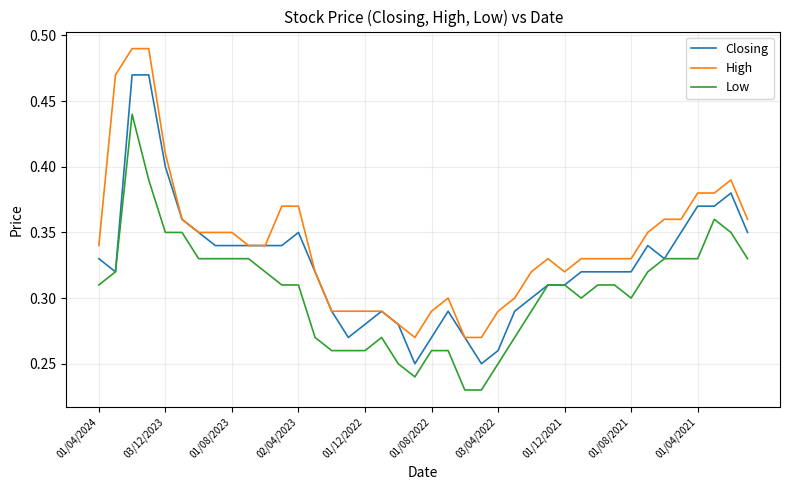

What is the sum of all High values?

13.7